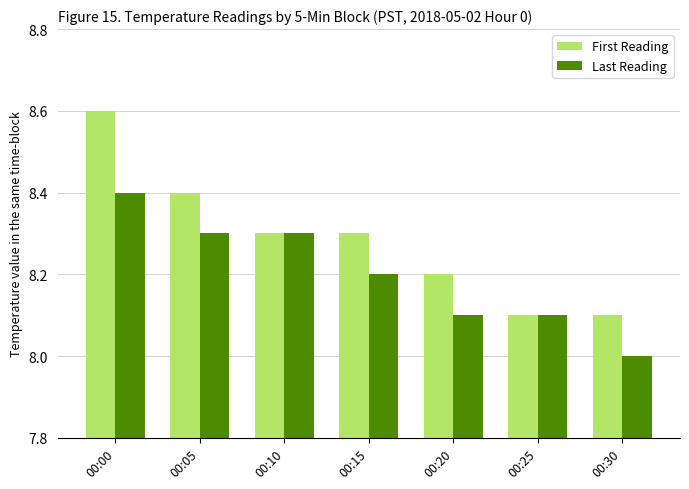

Rank the series by their average value, from lowest to highest.

Last Reading, First Reading